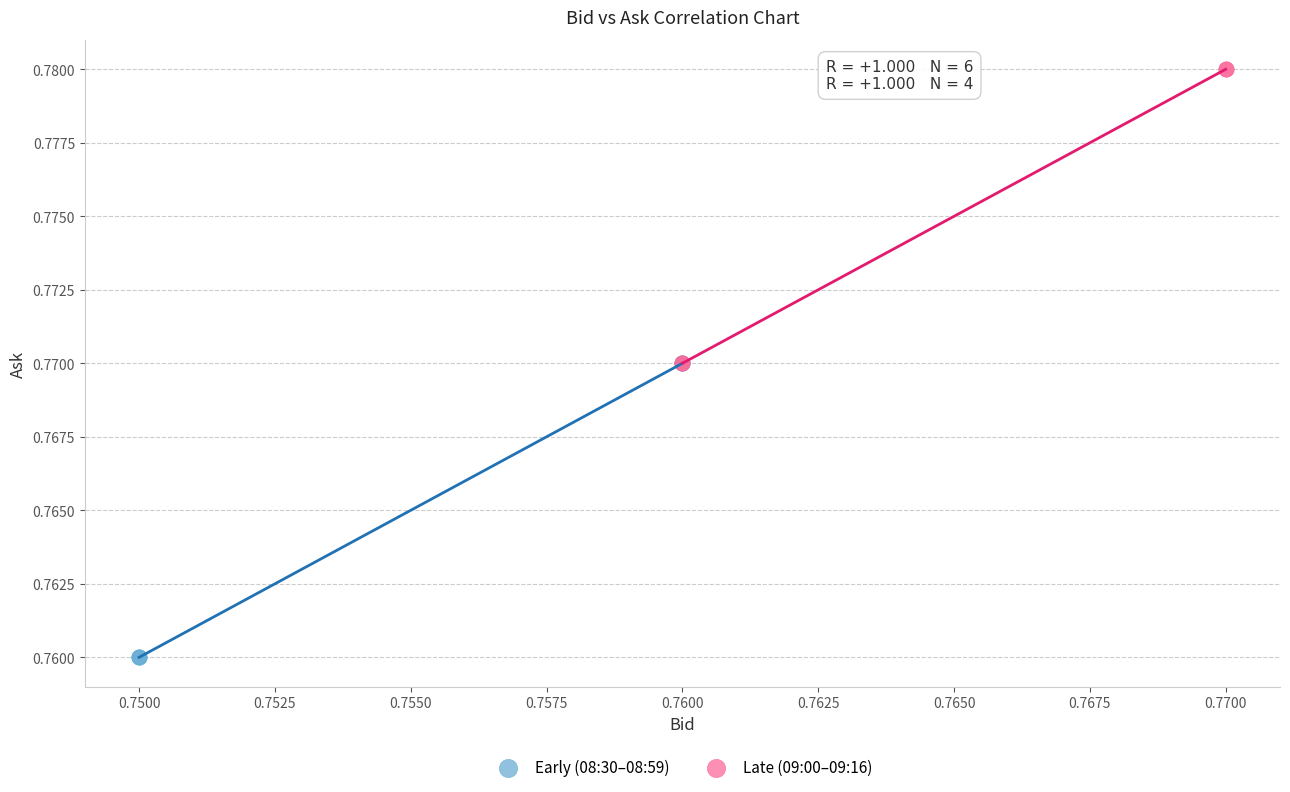

Which series contains the lowest Y value?

Early (08:30–08:59)